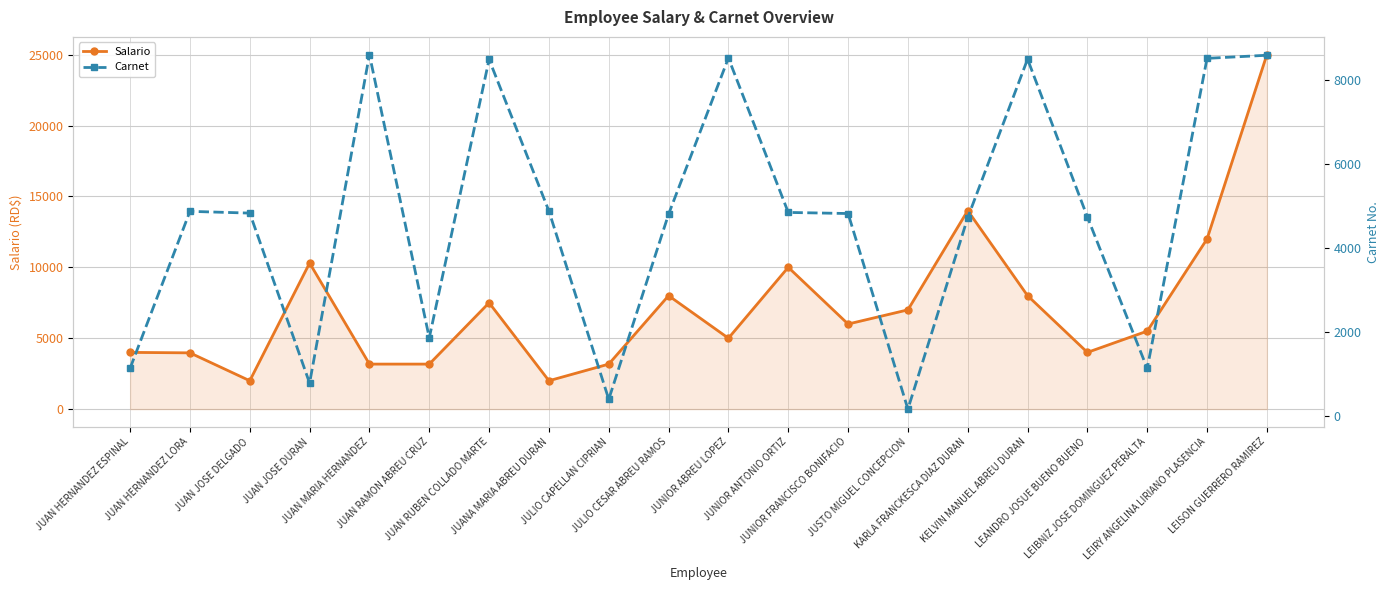

What is the total value across all series at JUAN HERNANDEZ ESPINAL?

5144